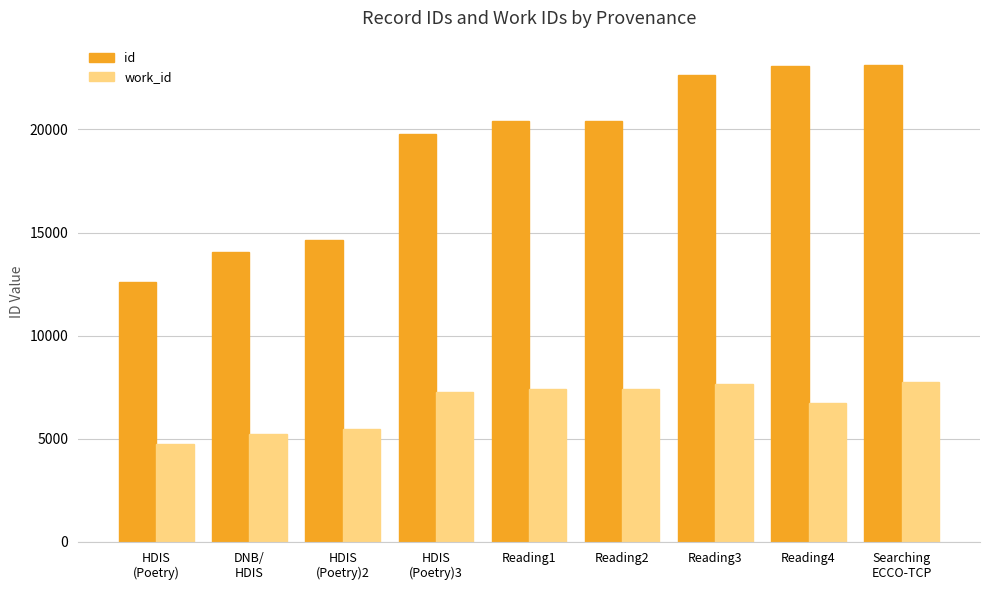

The value of work_id at HDIS
(Poetry) is 2709. True or false?

False